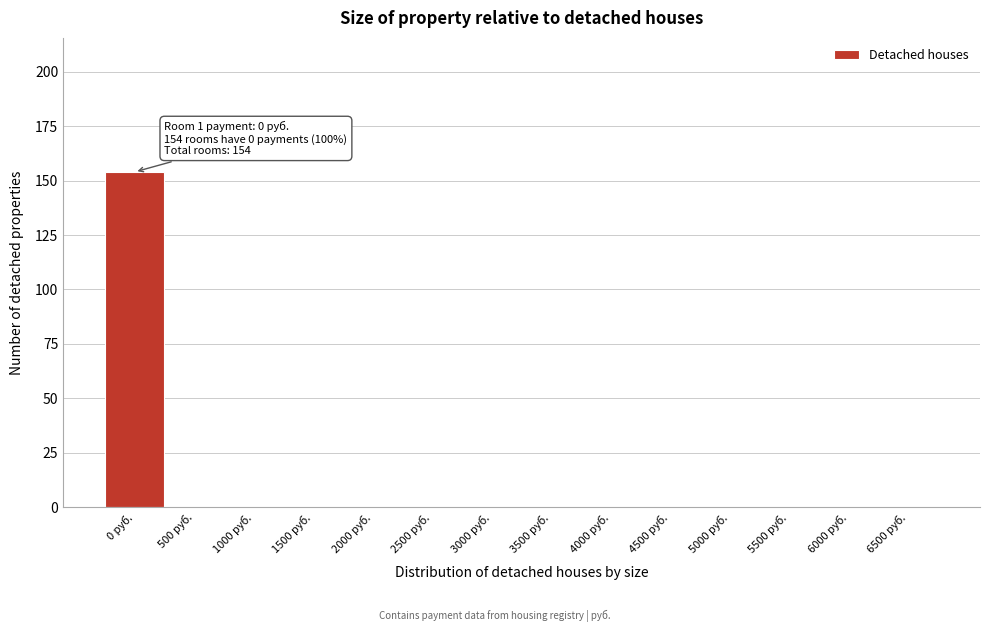

Reading right to left, what are all the values shown in this chart?

6500 руб.=0	6000 руб.=0	5500 руб.=0	5000 руб.=0	4500 руб.=0	4000 руб.=0	3500 руб.=0	3000 руб.=0	2500 руб.=0	2000 руб.=0	1500 руб.=0	1000 руб.=0	500 руб.=0	0 руб.=154